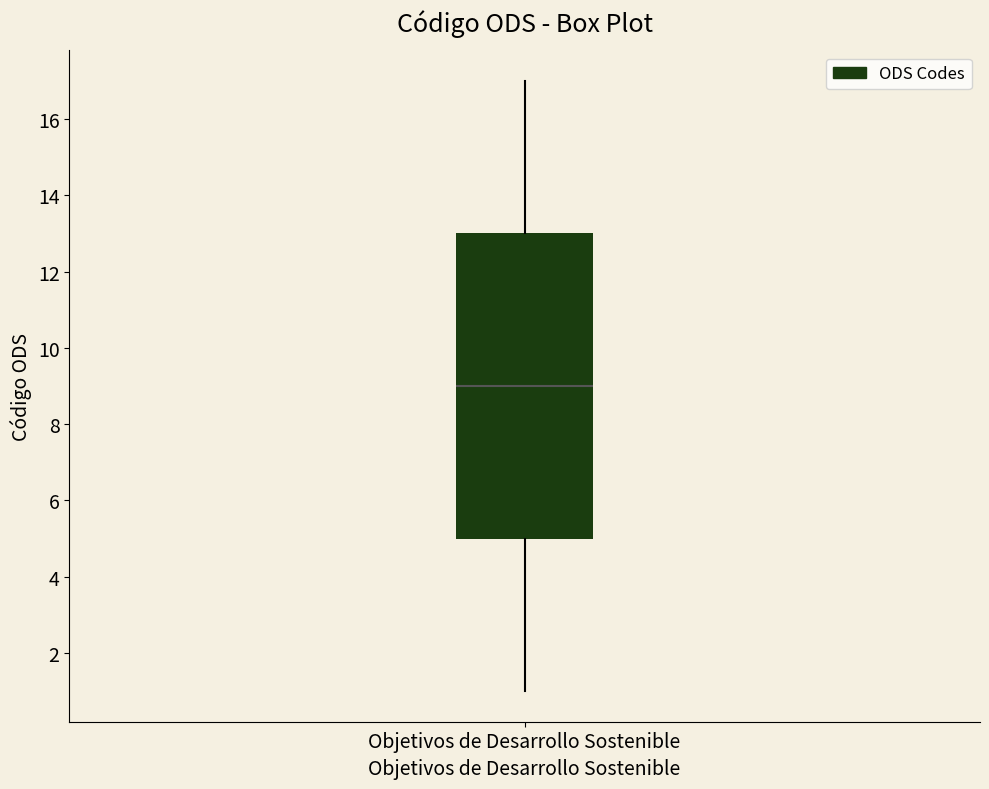

Transcribe this box plot: give where the median line is, the range the box spans, and where the two whiskers end, as read against the y-axis. The values are not printed on the chart, so give them approximately, as read against the axis.

median 9, box 5 to 13, whiskers 1 to 17